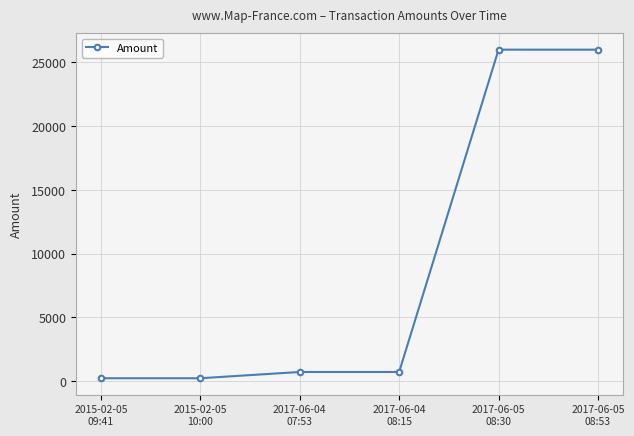

What position from the left is 2017-06-04
07:53?

3